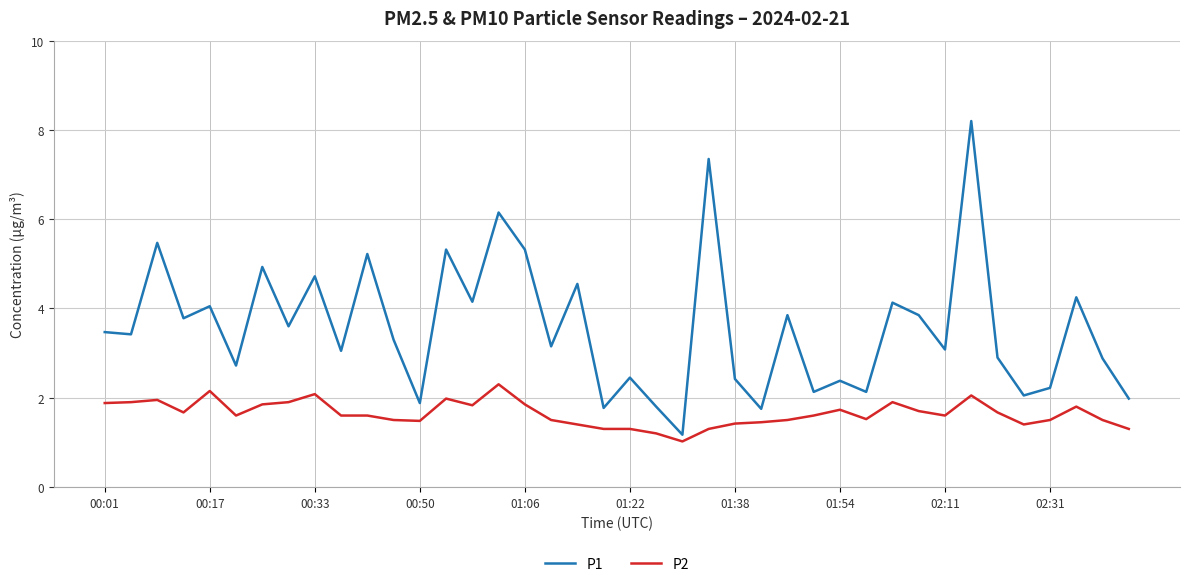

What is the minimum value shown in the chart?

1.0